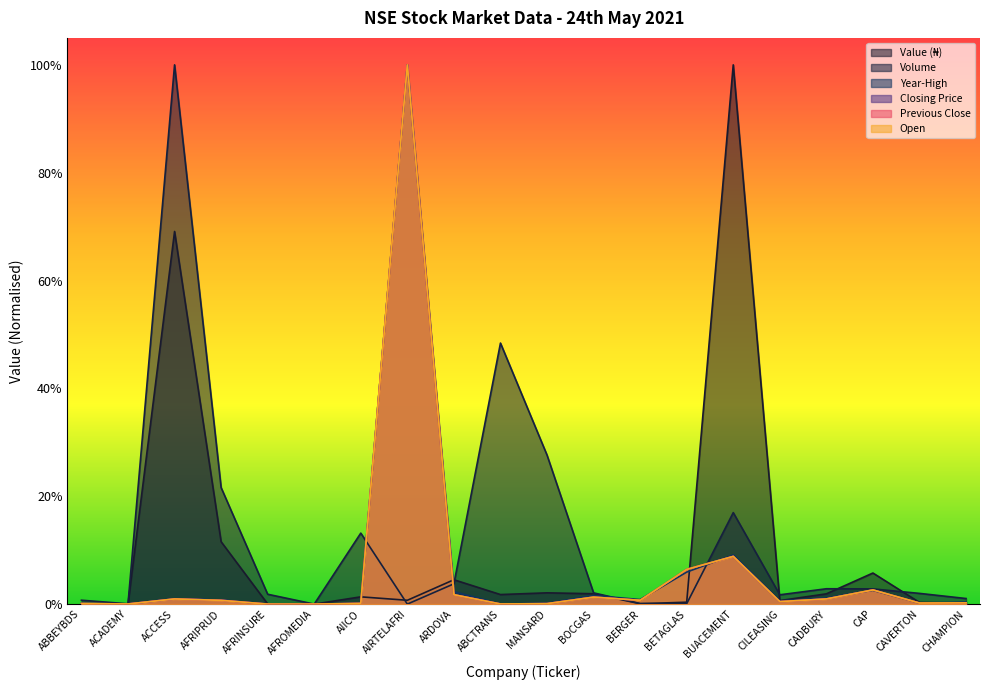

What are all the series names shown in the legend?

Value (₦), Volume, Year-High, Closing Price, Previous Close, Open